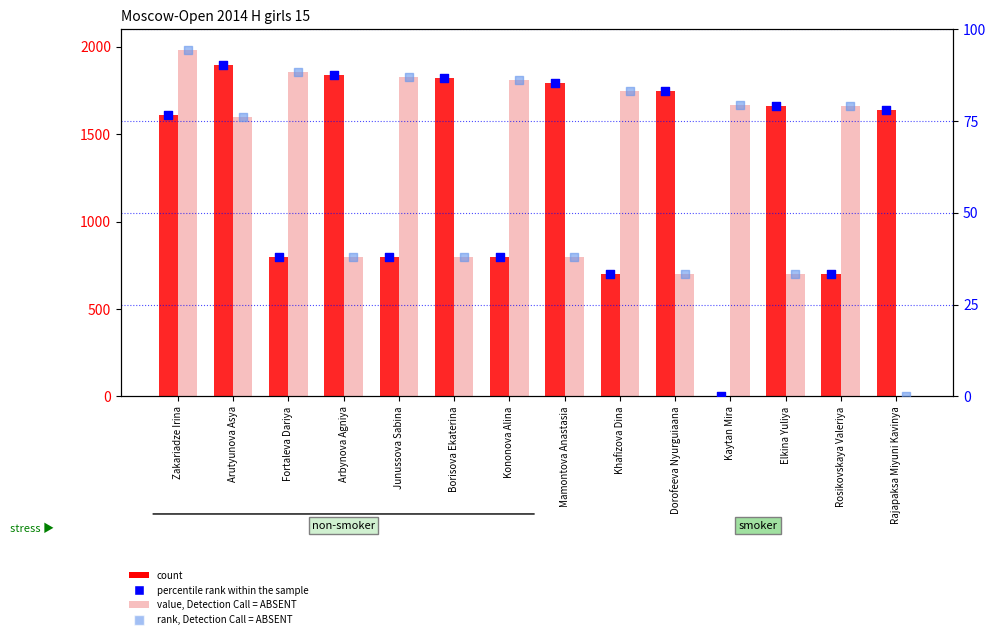

Is the value of percentile rank within the sample at Rajapaksa Miyuni Kavinya greater than the value of Rating Black (absent) at Junussova Sabina?

No